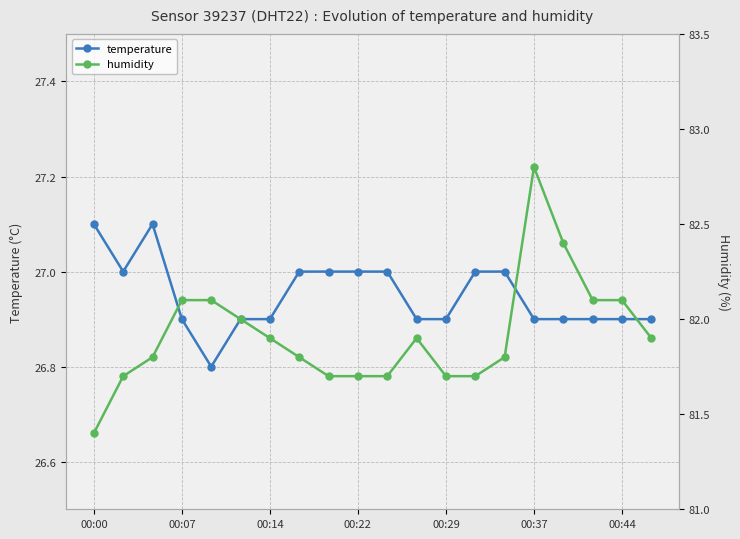

How many data points does each series have?

20